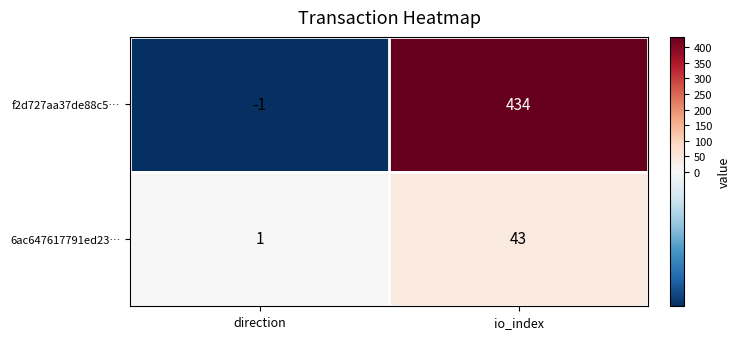

Is it true that f2d727aa37de88c5… equals 434 at io_index?

True